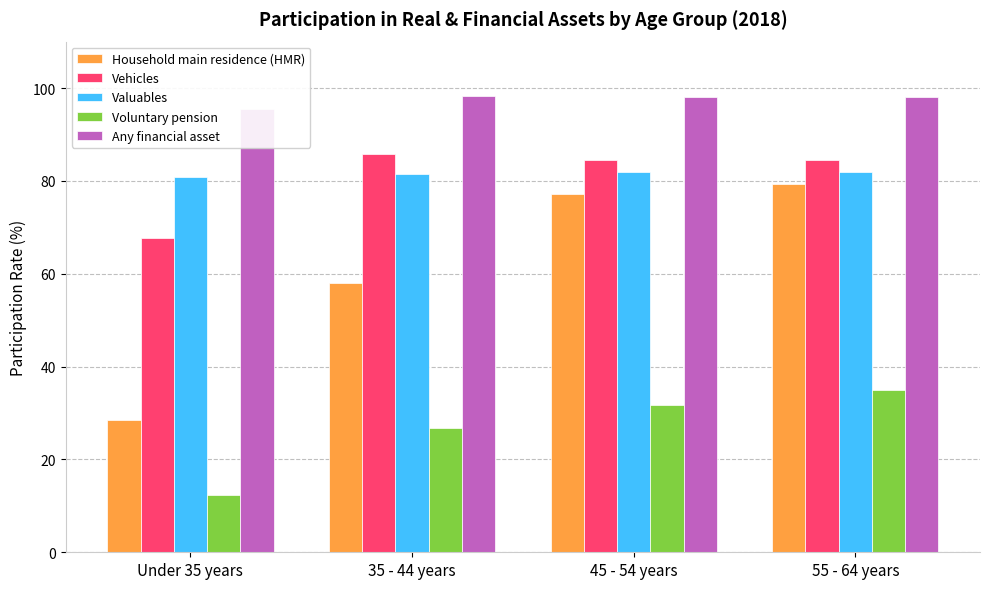

Rank the series by their maximum value, from lowest to highest.

Voluntary pension, Household main residence (HMR), Valuables, Vehicles, Any financial asset